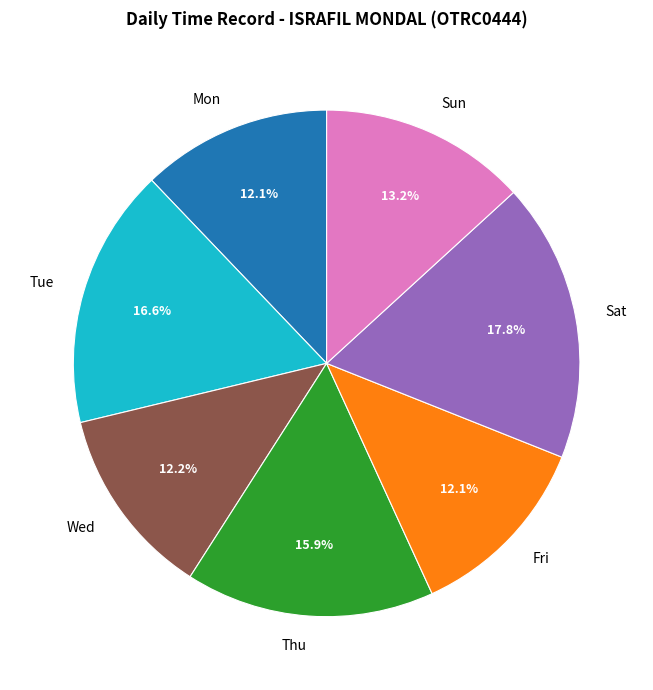

Which has a higher value, Sun or Tue?

Tue